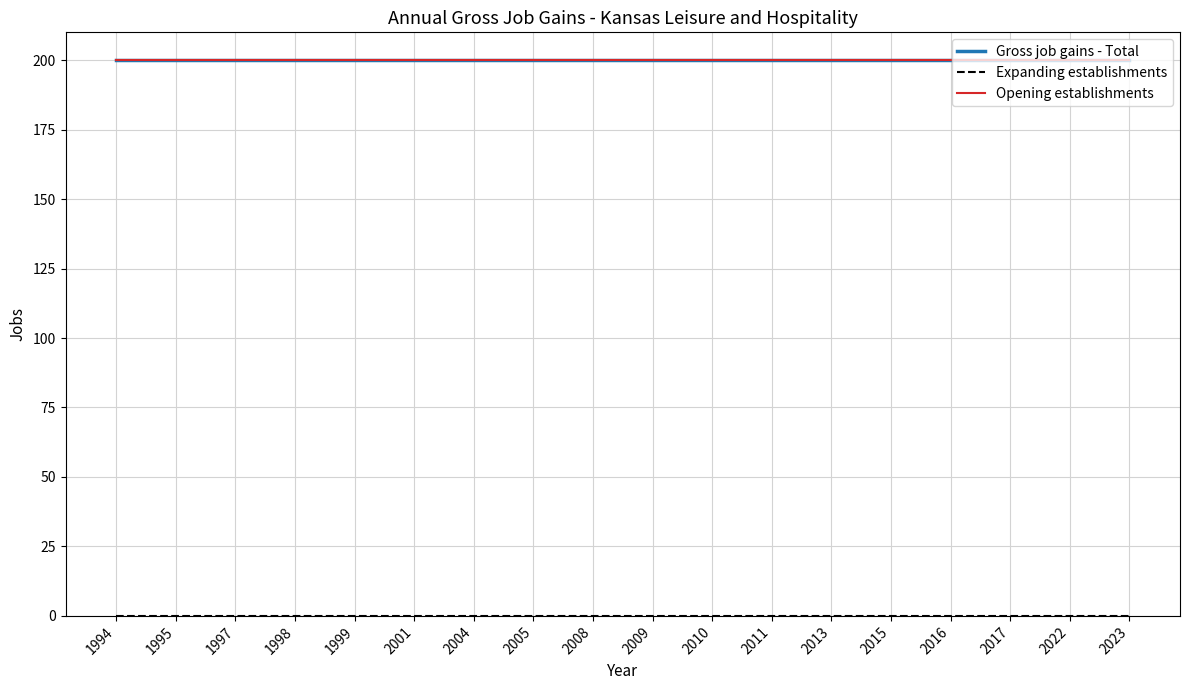

What is the average value of the Opening establishments series?

200